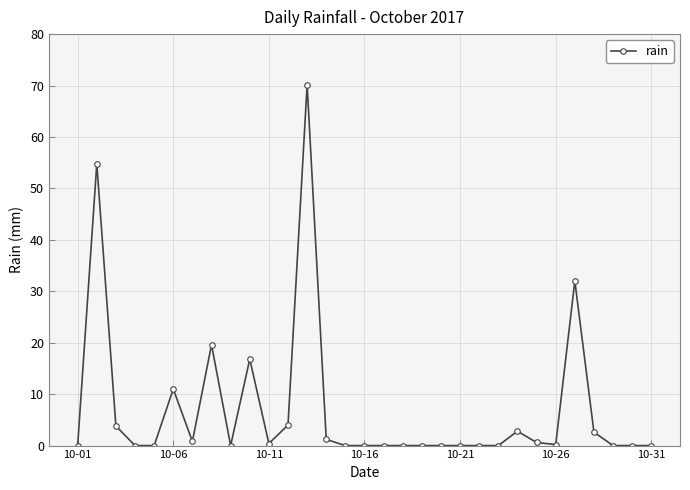

What is the maximum value shown in the chart?

70.2